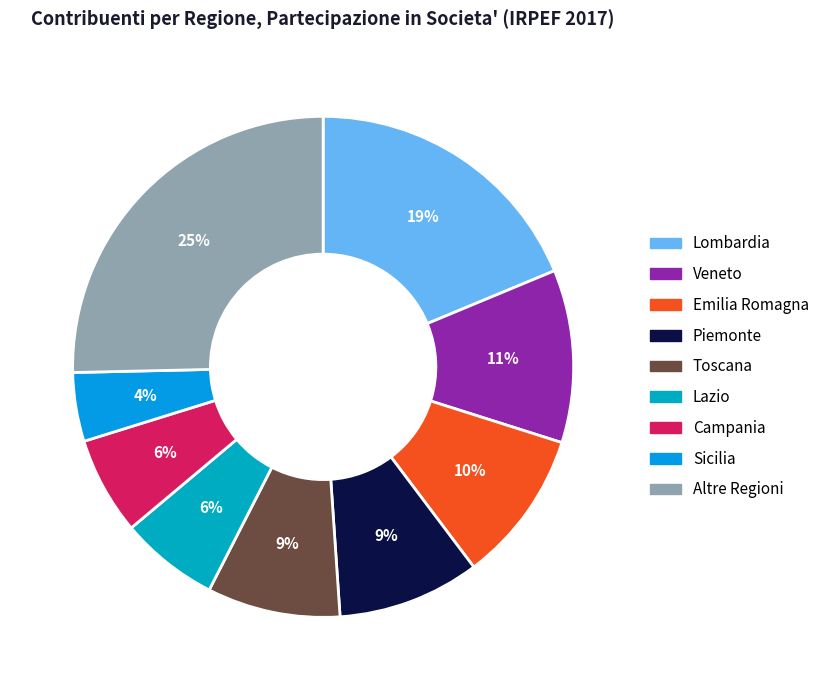

Is there a majority slice in this chart?

No